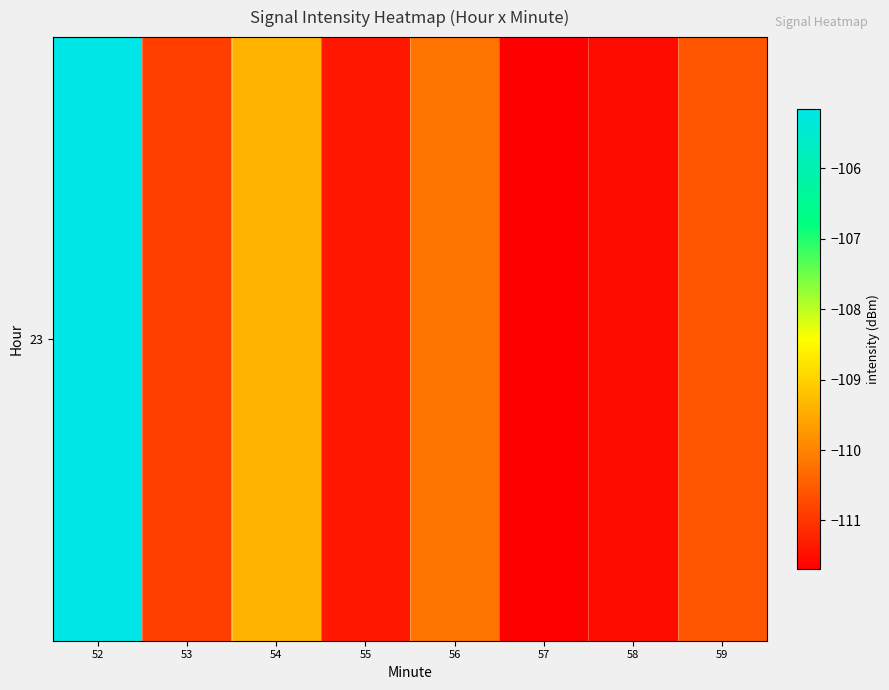

What is the difference between the values at 52 and 59?

5.4